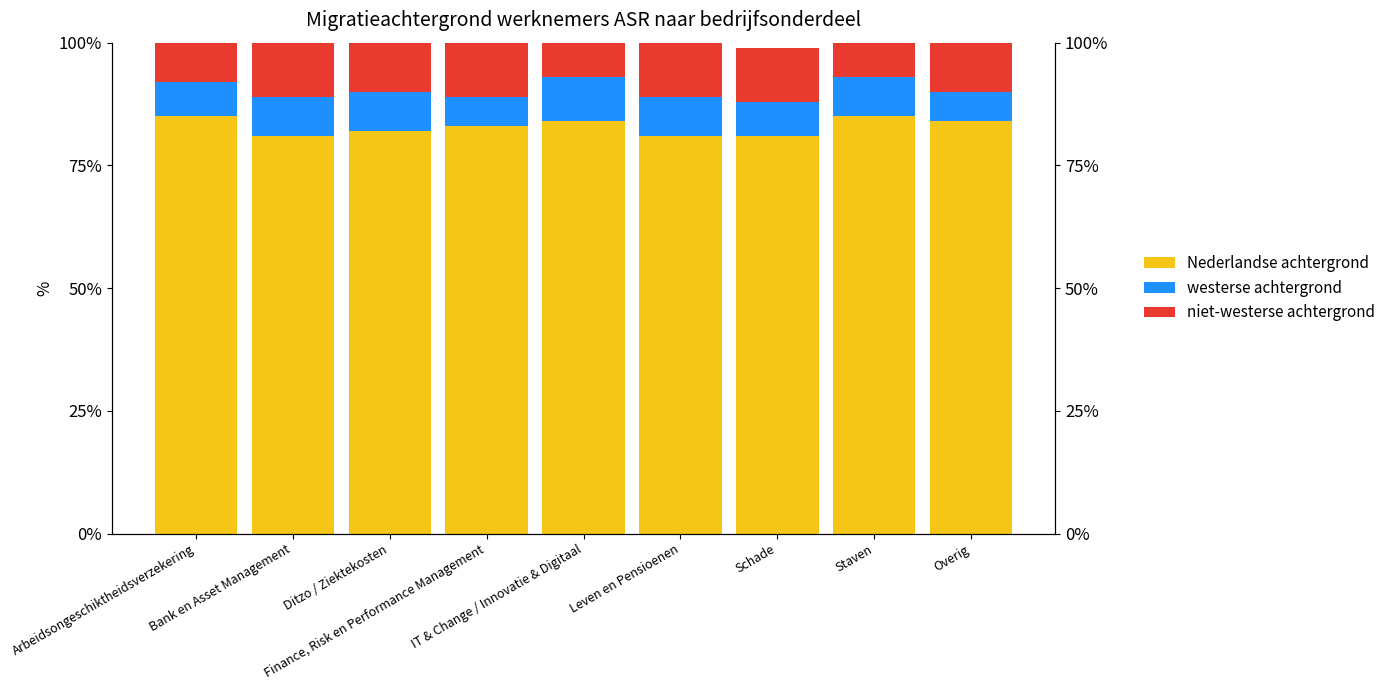

Rank the categories by westerse achtergrond value from highest to lowest.

IT & Change / Innovatie & Digitaal, Bank en Asset Management, Ditzo / Ziektekosten, Leven en Pensioenen, Staven, Arbeidsongeschiktheidsverzekering, Schade, Finance, Risk en Performance Management, Overig